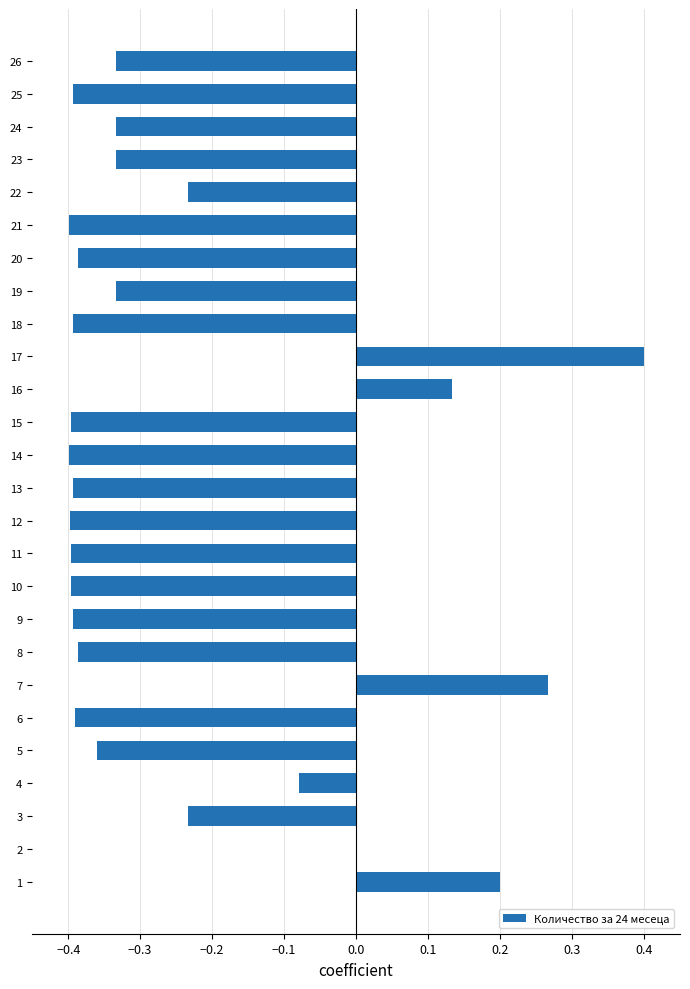

What is the sum of all values?

-6.4